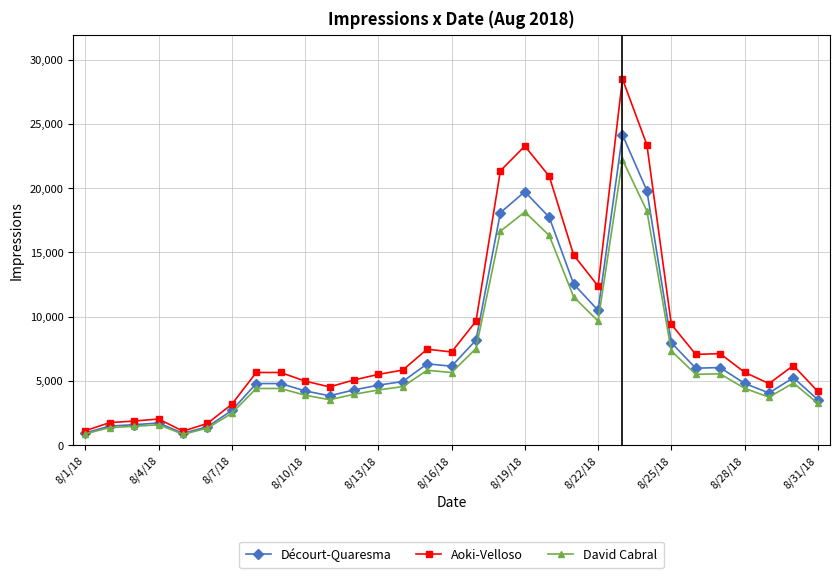

What is the value of the David Cabral point at the 11th from the left?

3531.0